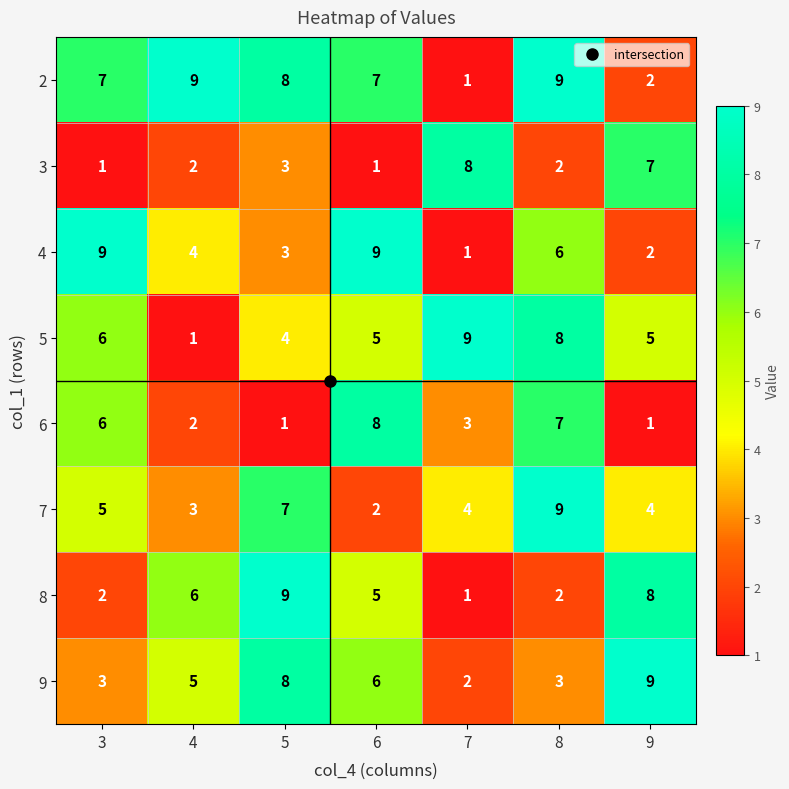

What is the difference between the 4 values at 5 and 3?

6